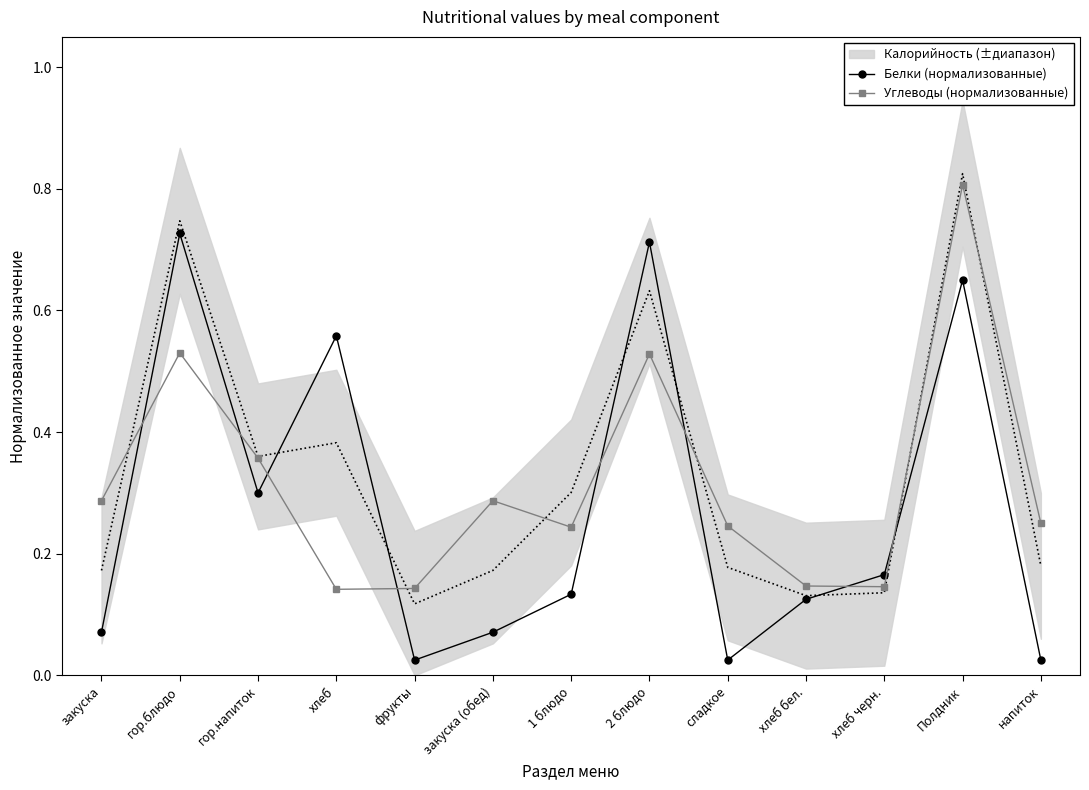

Is the value of Углеводы (нормализованные) at хлеб greater than the value of Белки (нормализованные) at сладкое?

Yes